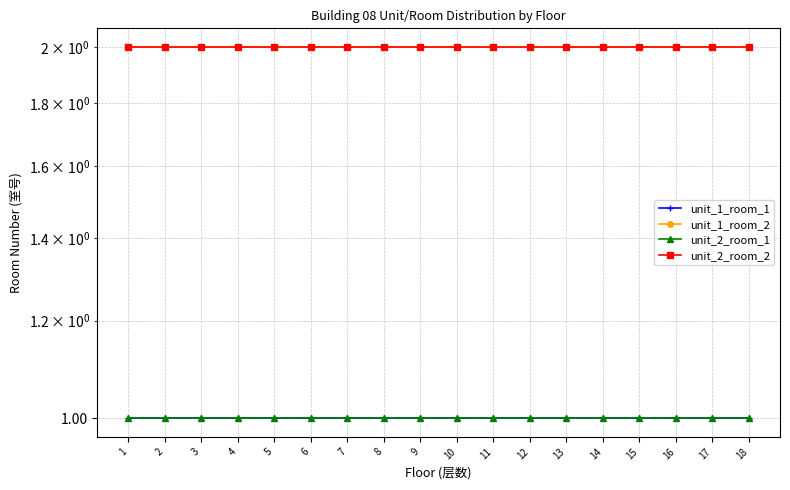

At which category is the sum across all series the highest?

1